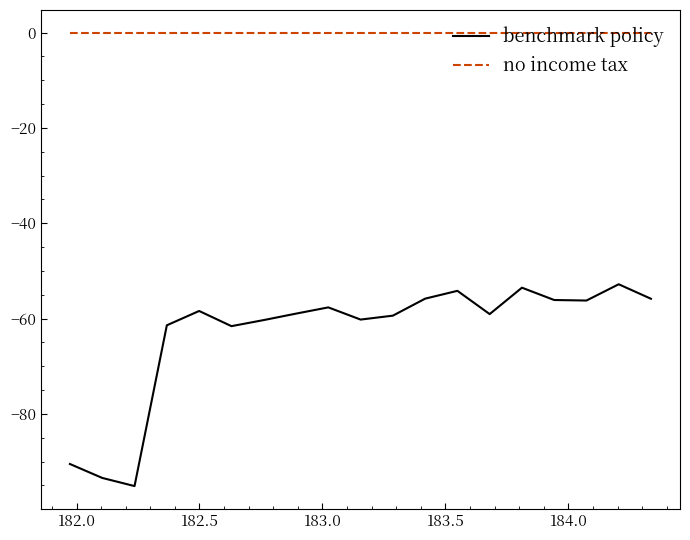

What is the minimum value shown in the chart?

-95.2